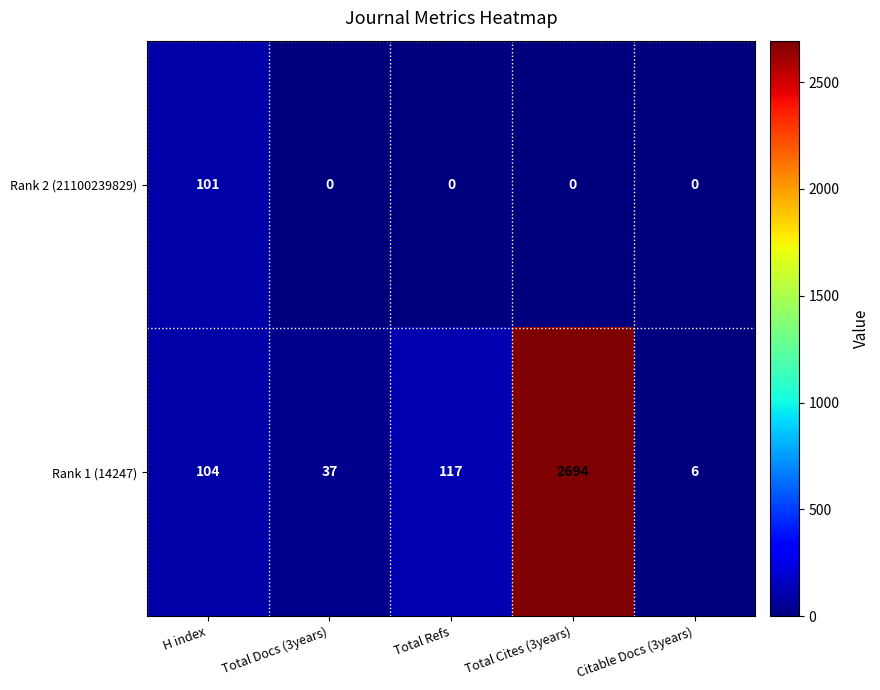

What is the difference between the maximum and minimum values in the Rank 2 (21100239829) series?

101